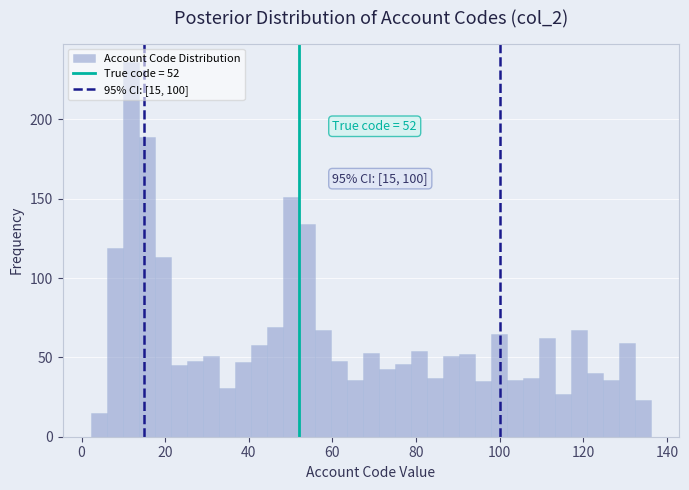

Read against the x-axis, roughly where is the centre of the tallest bar?

12